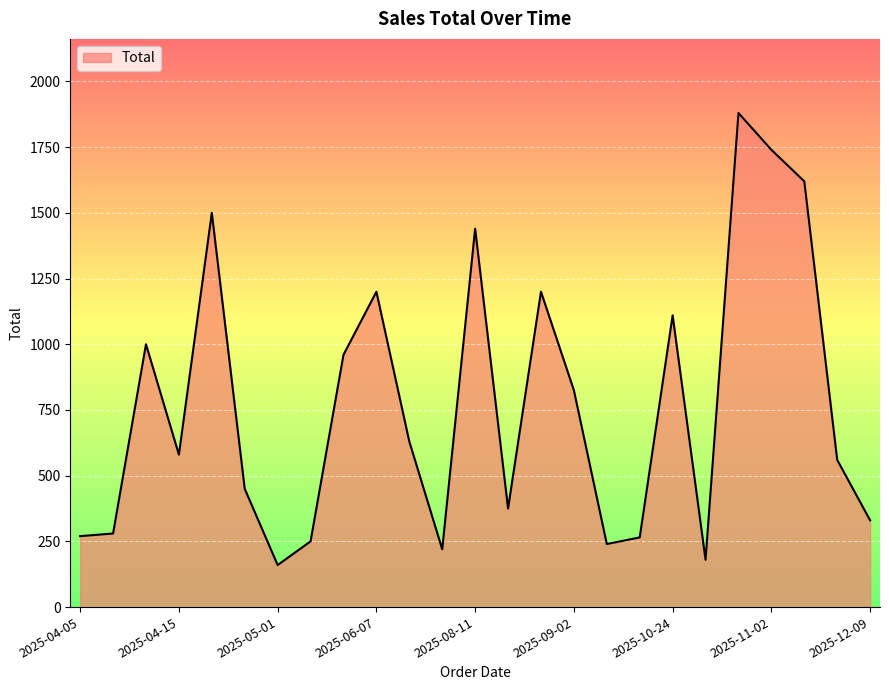

What is the difference between the maximum and minimum values?

1720